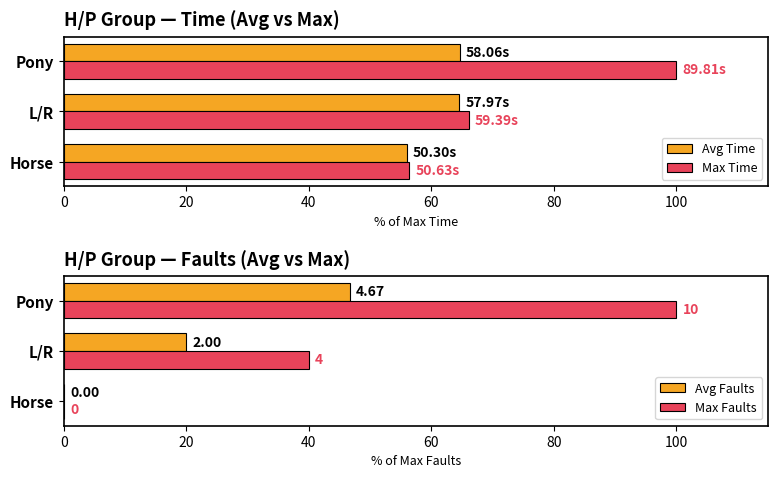

Which category has the lowest value in the Avg Time series?

Horse